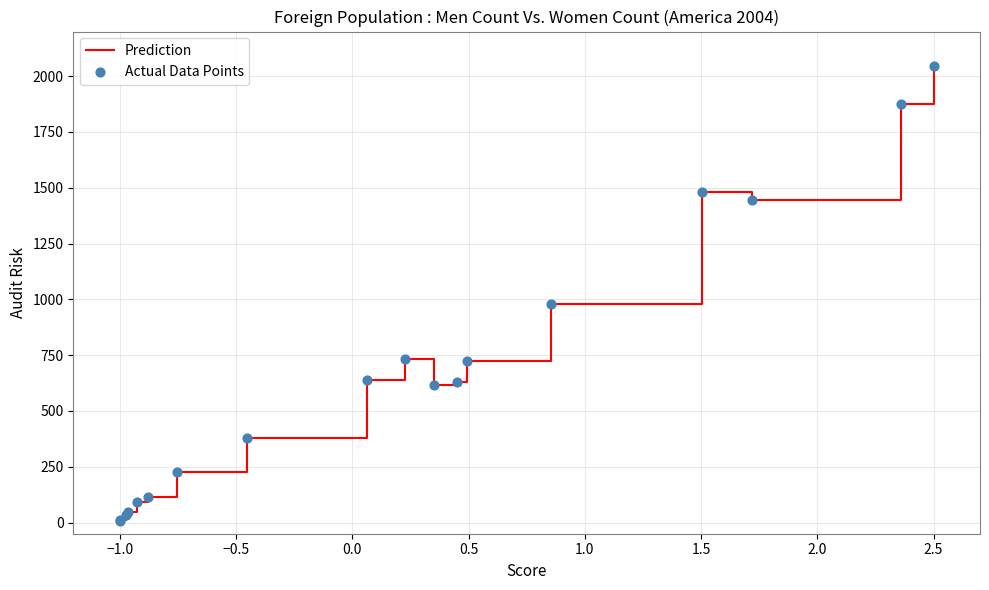

What is the difference between the maximum and minimum values?

2038